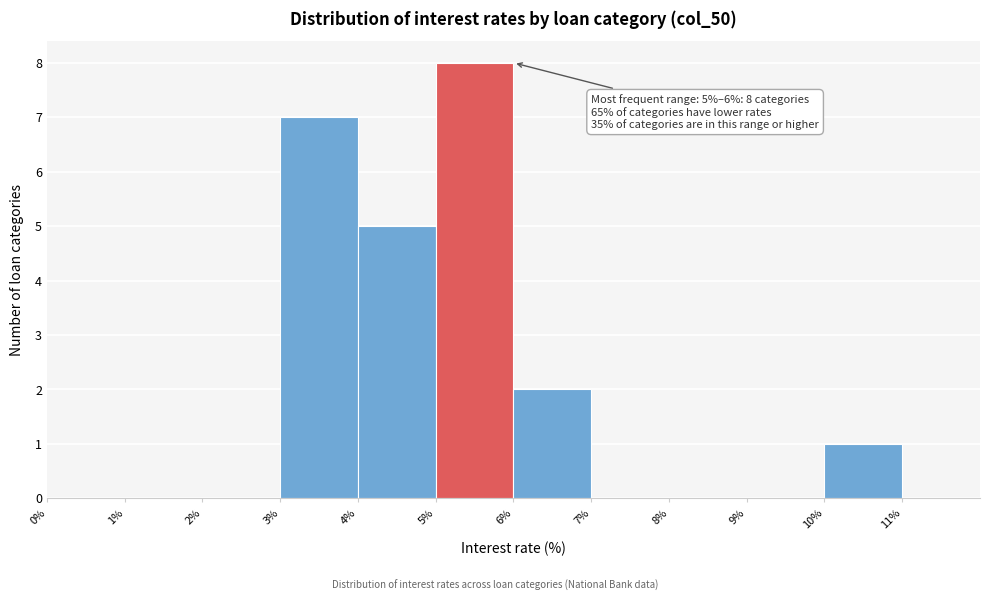

Which range on the x-axis has the tallest bar?

5 to 6